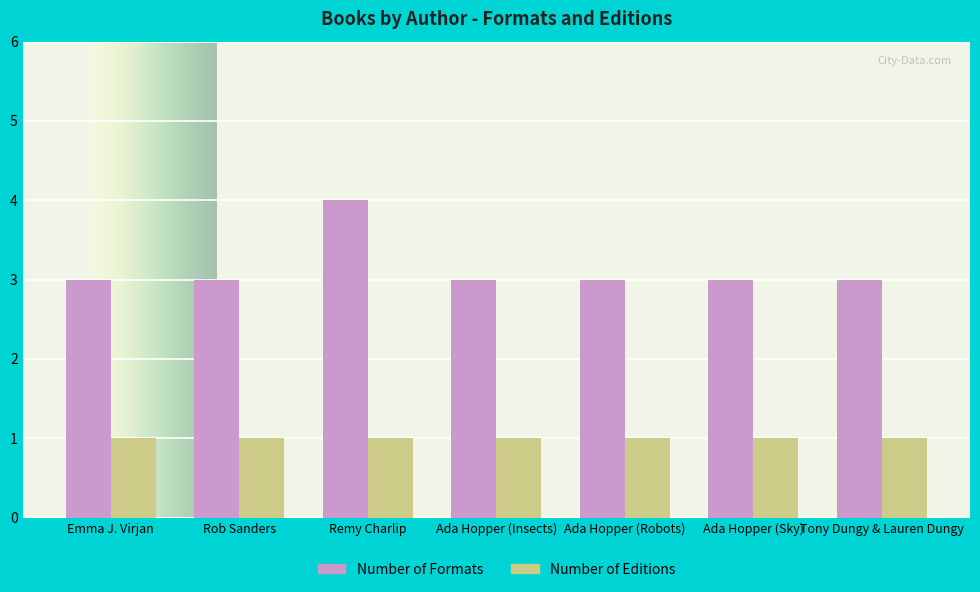

What is the sum of the Number of Formats values at Tony Dungy & Lauren Dungy and Ada Hopper (Sky)?

6